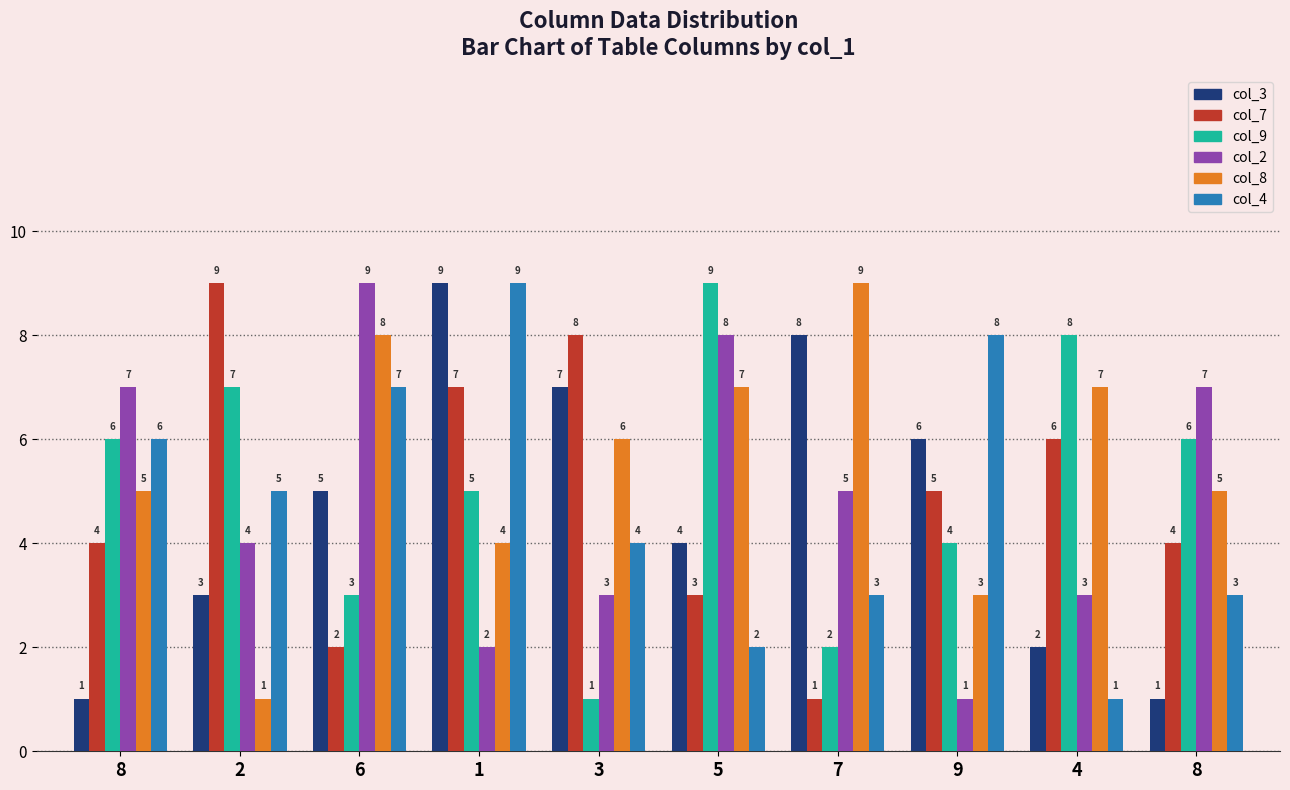

What is the label of the 9th bar from the right?

2